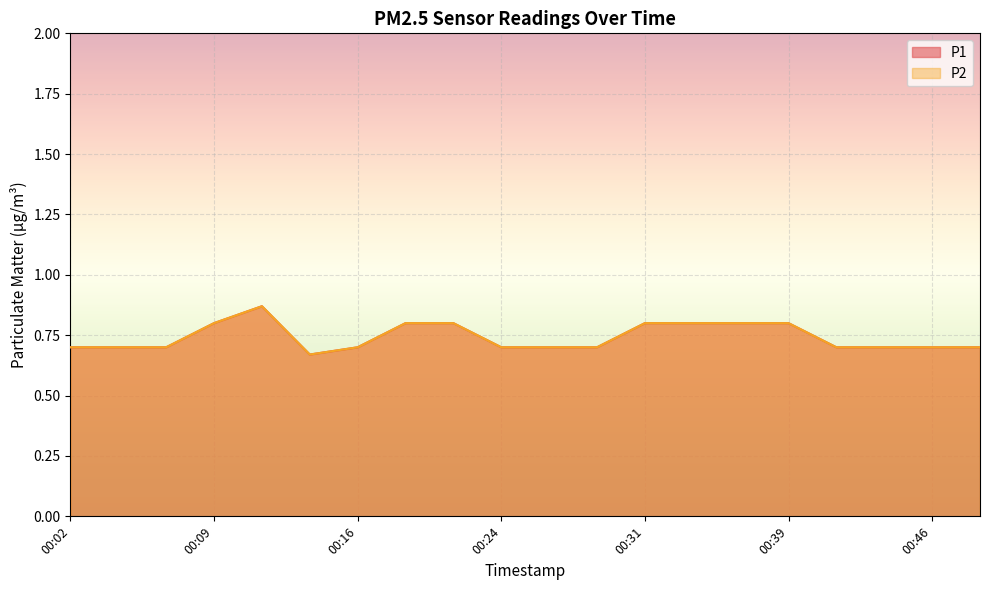

What is the sum of the P2 values at 00:44 and 00:26?

1.4